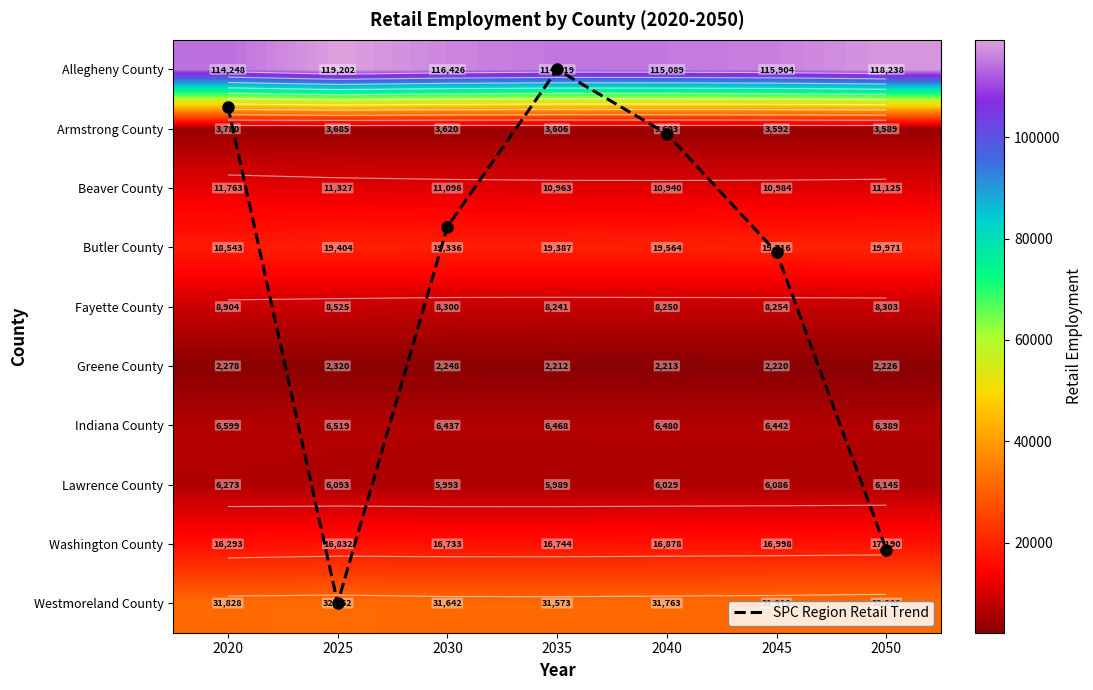

How many distinct data groups are displayed?

11